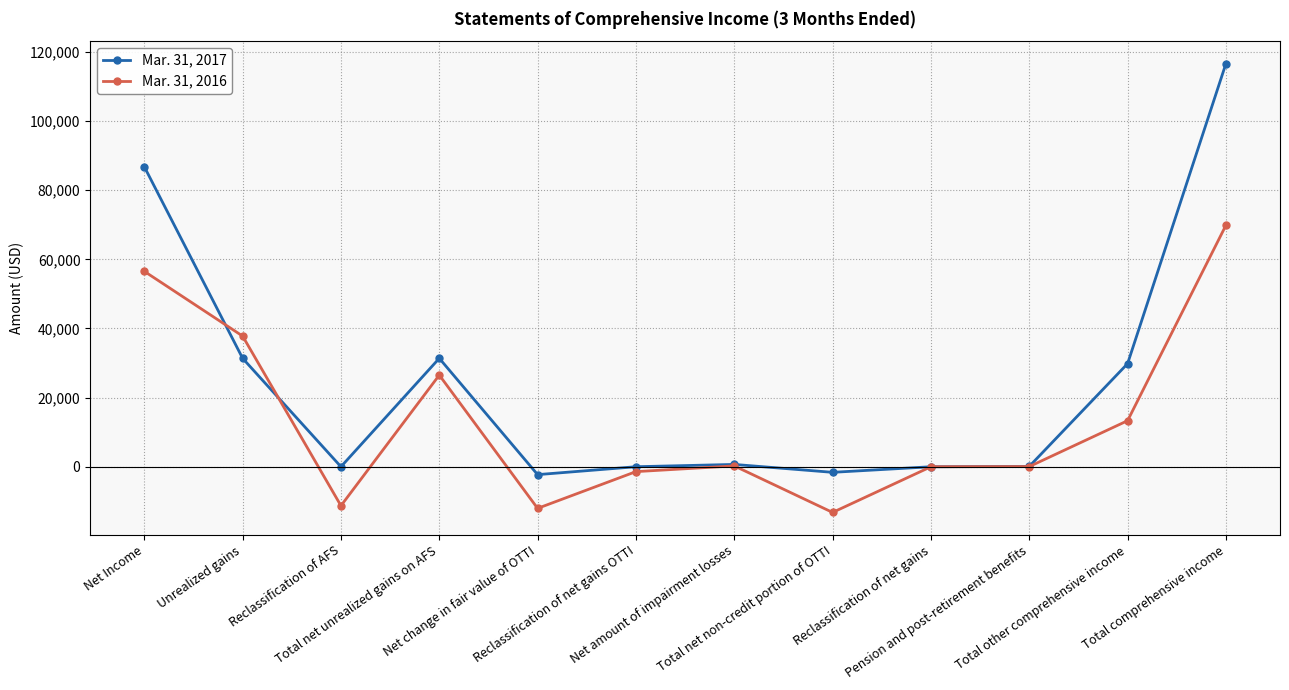

True or false: Mar. 31, 2017 has more than 1 interior local peaks.

True